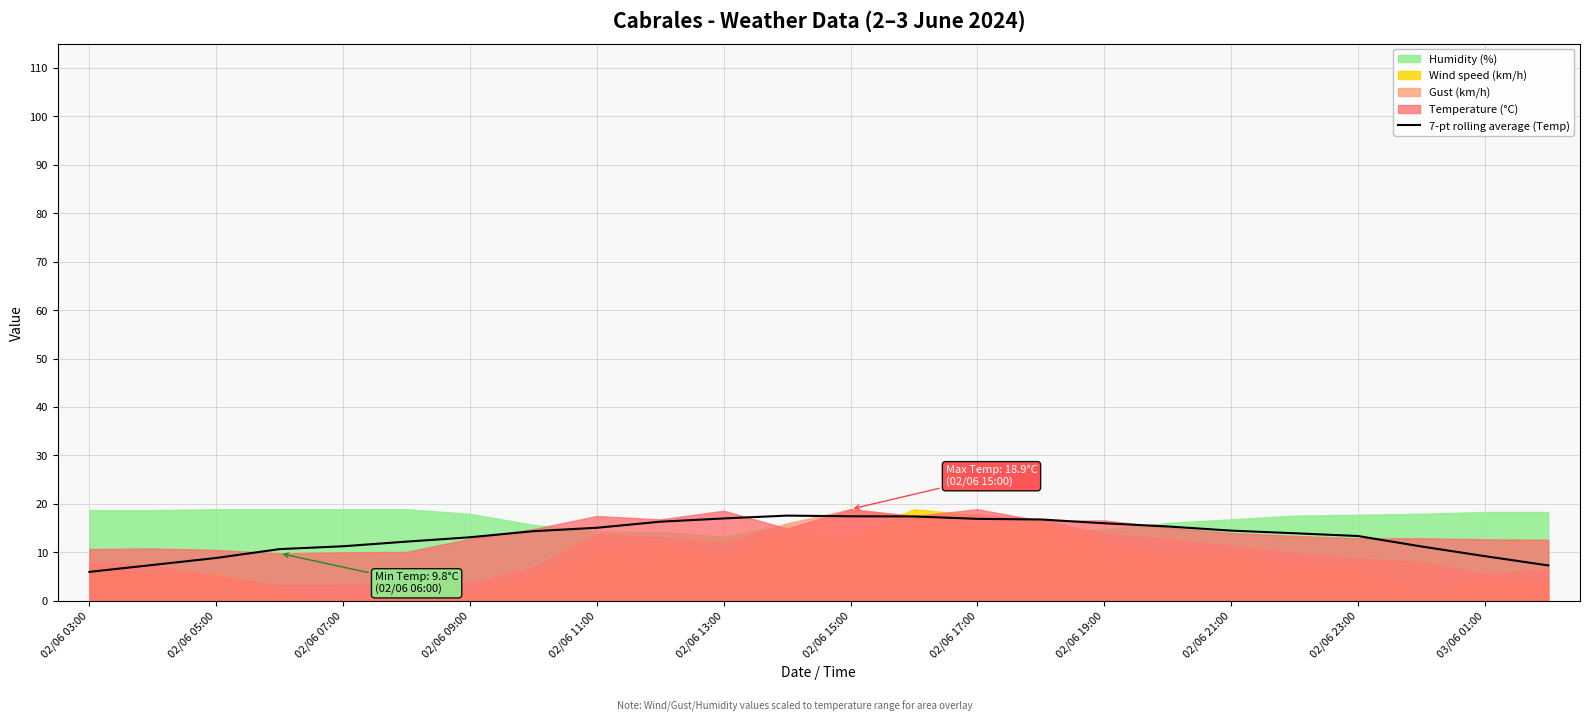

How many lines are shown in the chart?

1